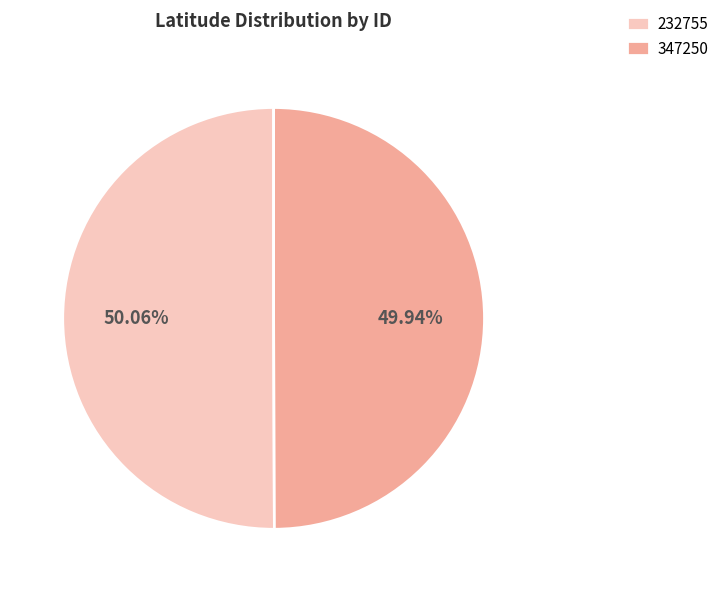

Approximately how many times larger is the value at 232755 compared to 347250?

1.0